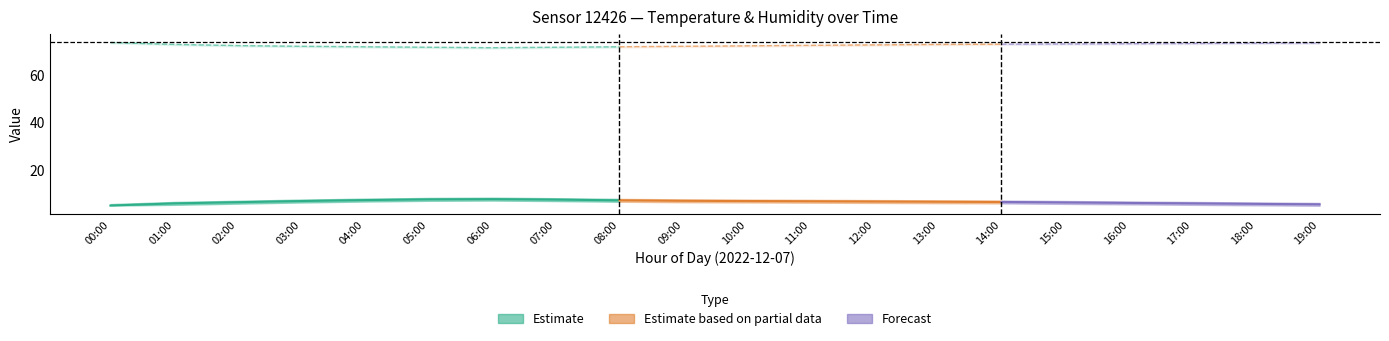

List the labels in order of humidity_upper value, smallest first.

06:00, 05:00, 07:00, 04:00, 08:00, 03:00, 09:00, 10:00, 02:00, 11:00, 12:00, 01:00, 13:00, 14:00, 15:00, 16:00, 17:00, 18:00, 19:00, 00:00